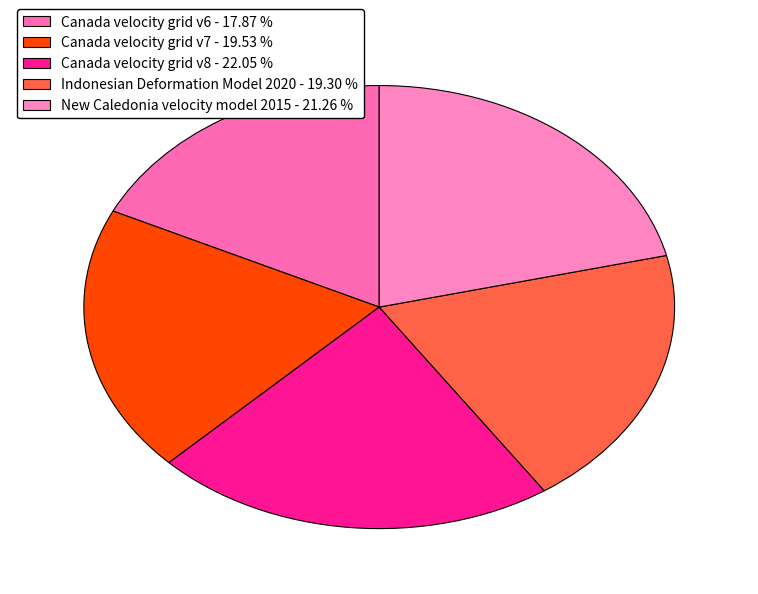

How many segments does this pie chart have?

5